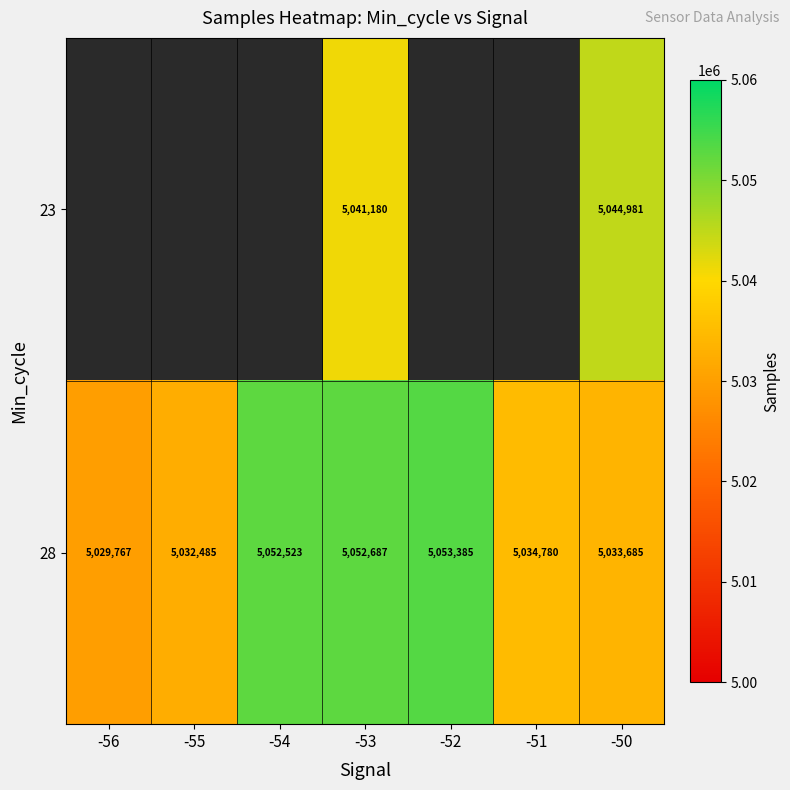

At which category is the sum across all series the highest?

-53